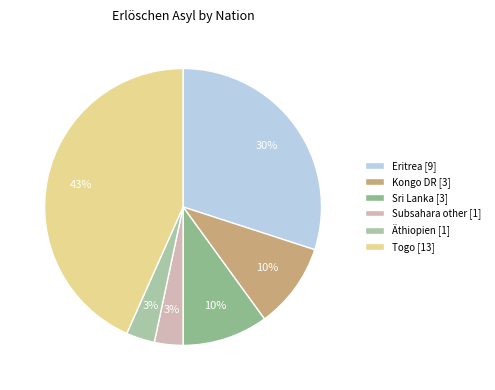

How many slices are in this pie chart?

6